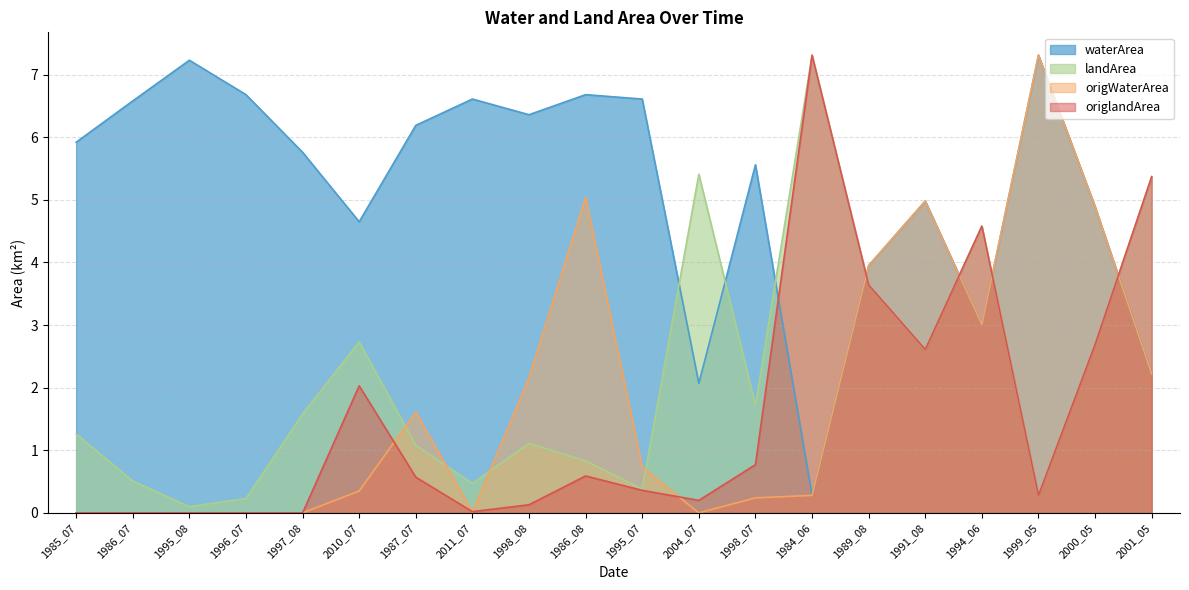

In landArea, how many points are lower than both neighbors (excluding endpoints)?

6